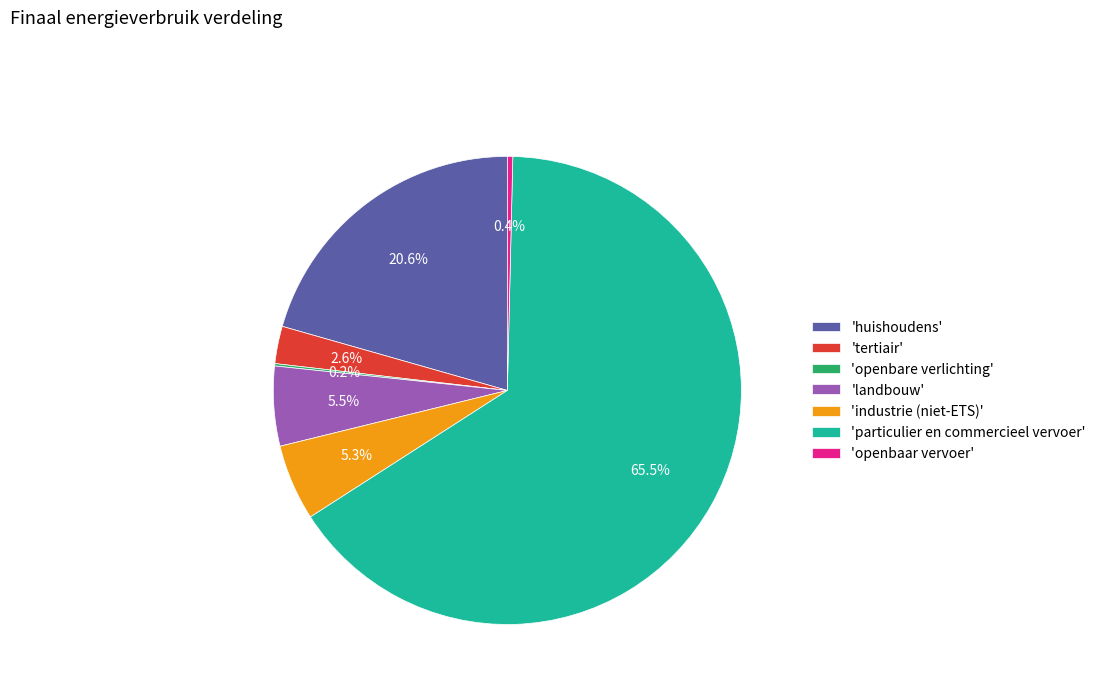

How much of the chart is everything except 'industrie (niet-ETS)'?

94.7%